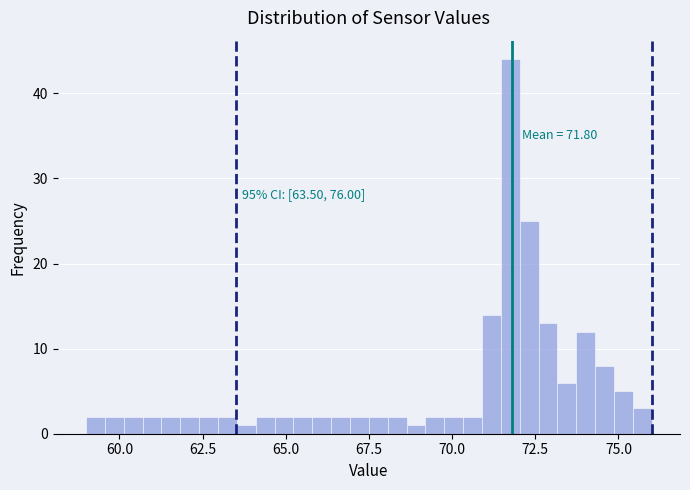

Read against the x-axis, roughly where is the centre of the tallest bar?

72.0